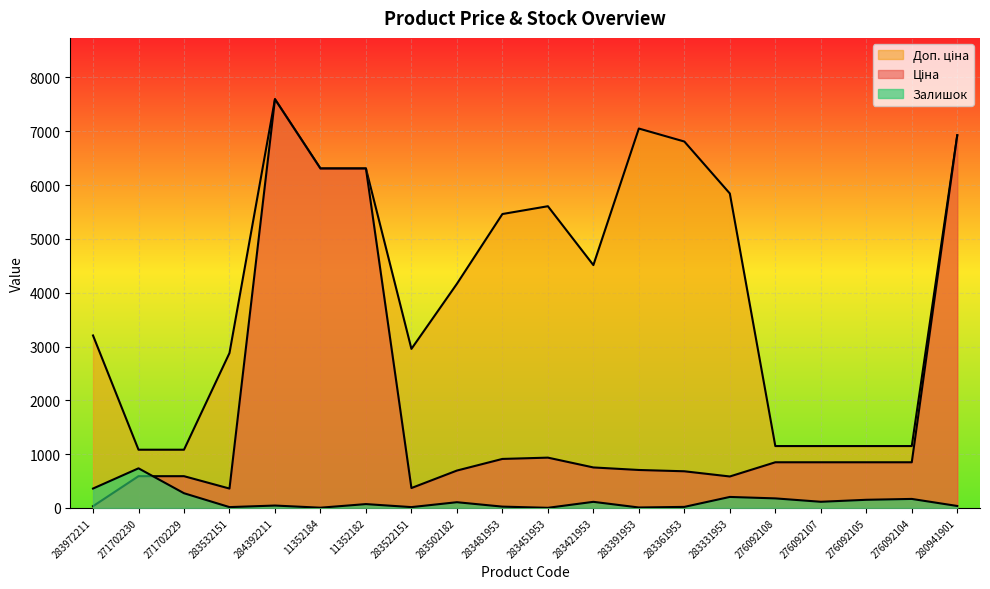

True or false: Ціна has a value of 130.0 at 283331953.

False